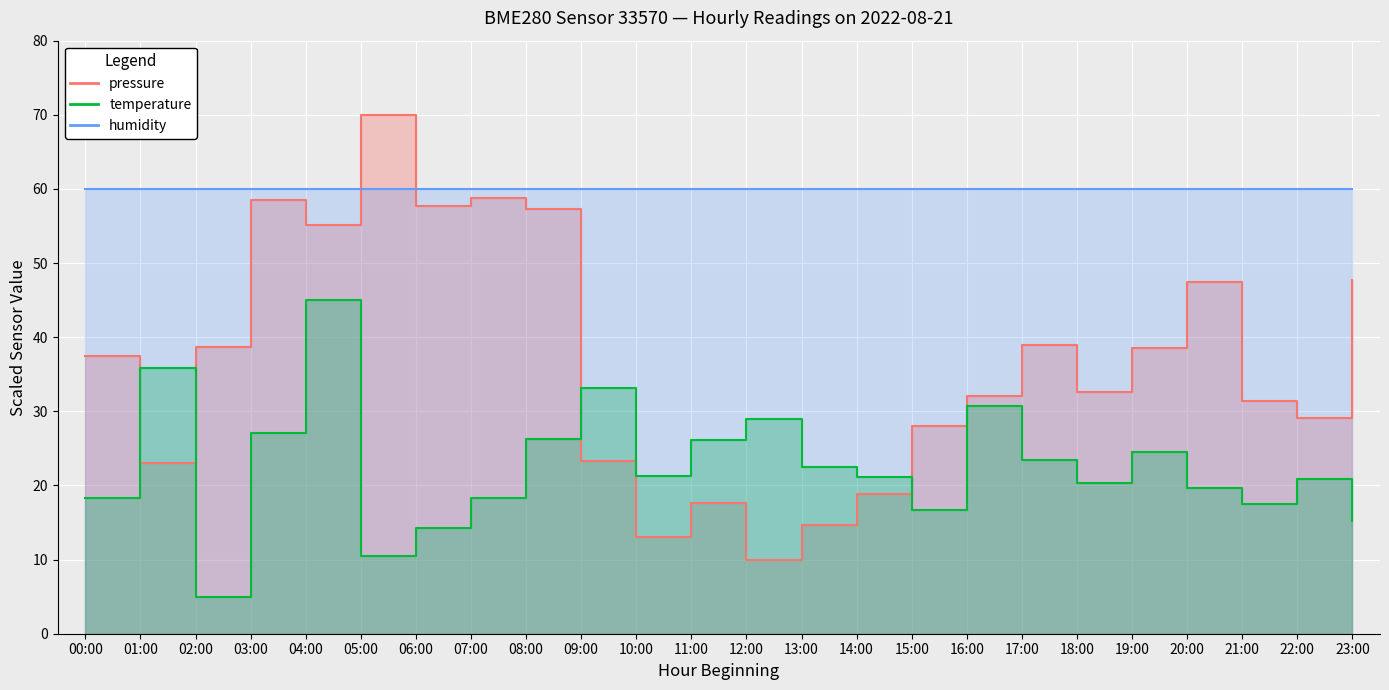

True or false: temperature and pressure cross at least once.

True